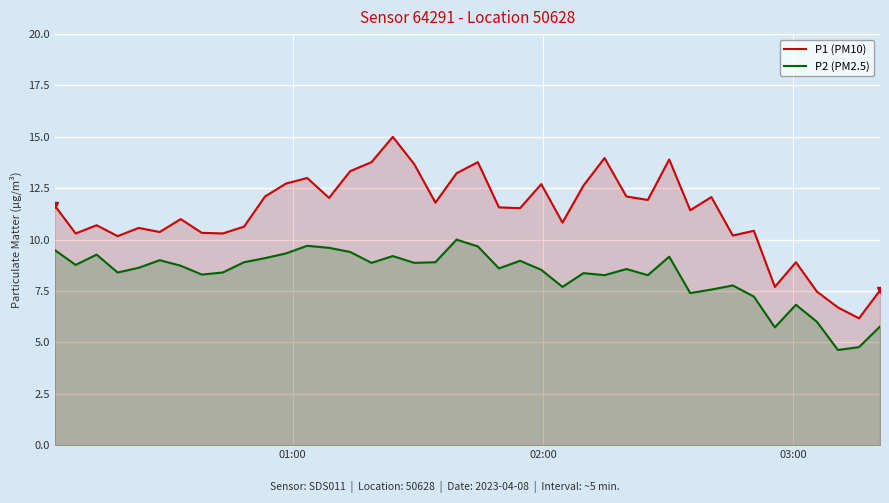

Which series has the largest range (max minus min)?

P1 (PM10)